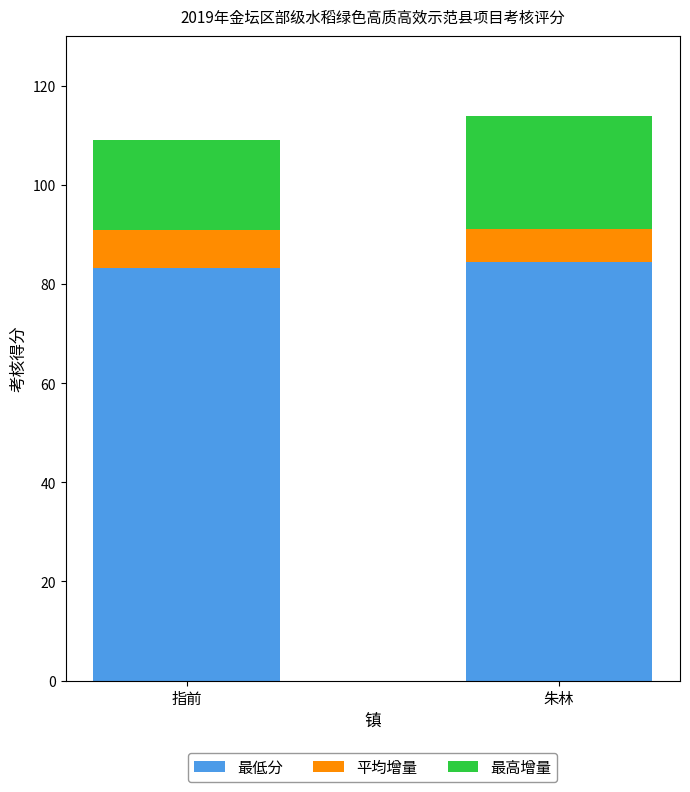

What is the difference between the maximum and minimum values in the 最低分 series?

1.2